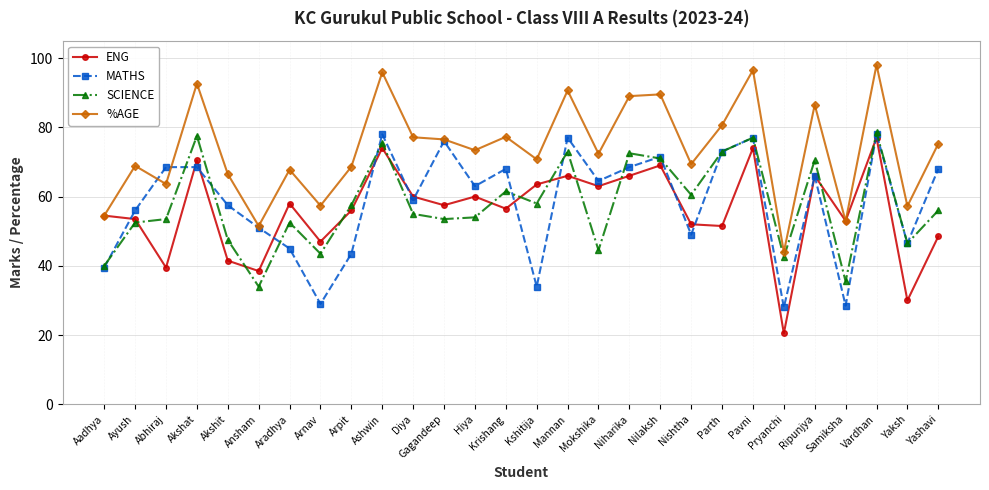

What is the value of the SCIENCE point at the 24th from the left?

70.5